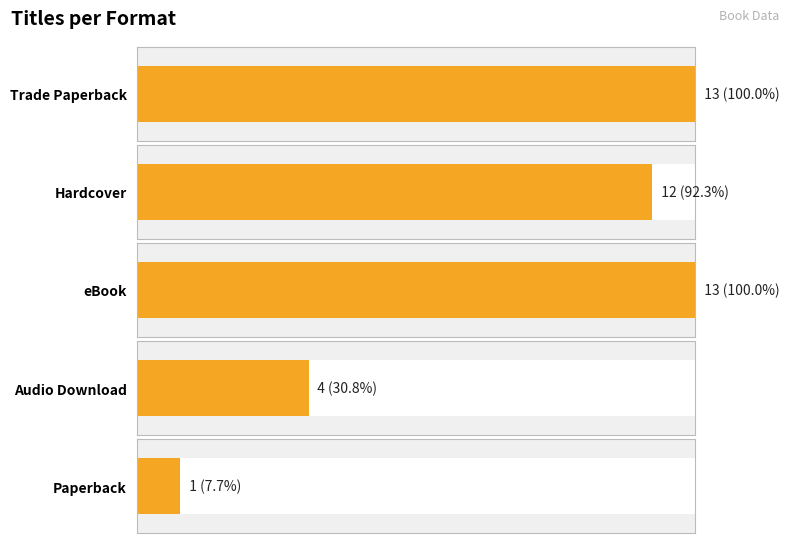

Reading left to right, extract all data points from this chart.

Trade Paperback=13	Hardcover=12	eBook=13	Audio Download=4	Paperback=1